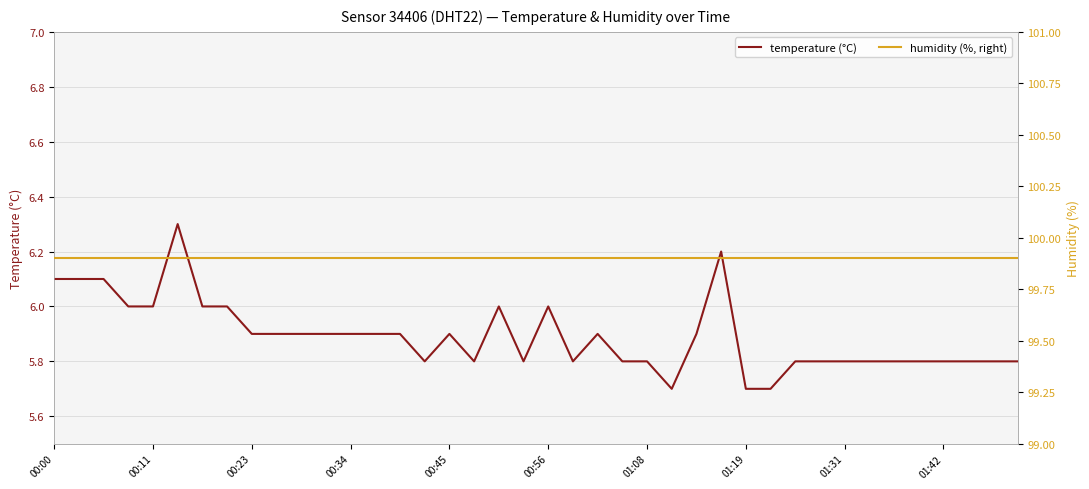

What is the lowest value of the temperature (°C) series?

5.7